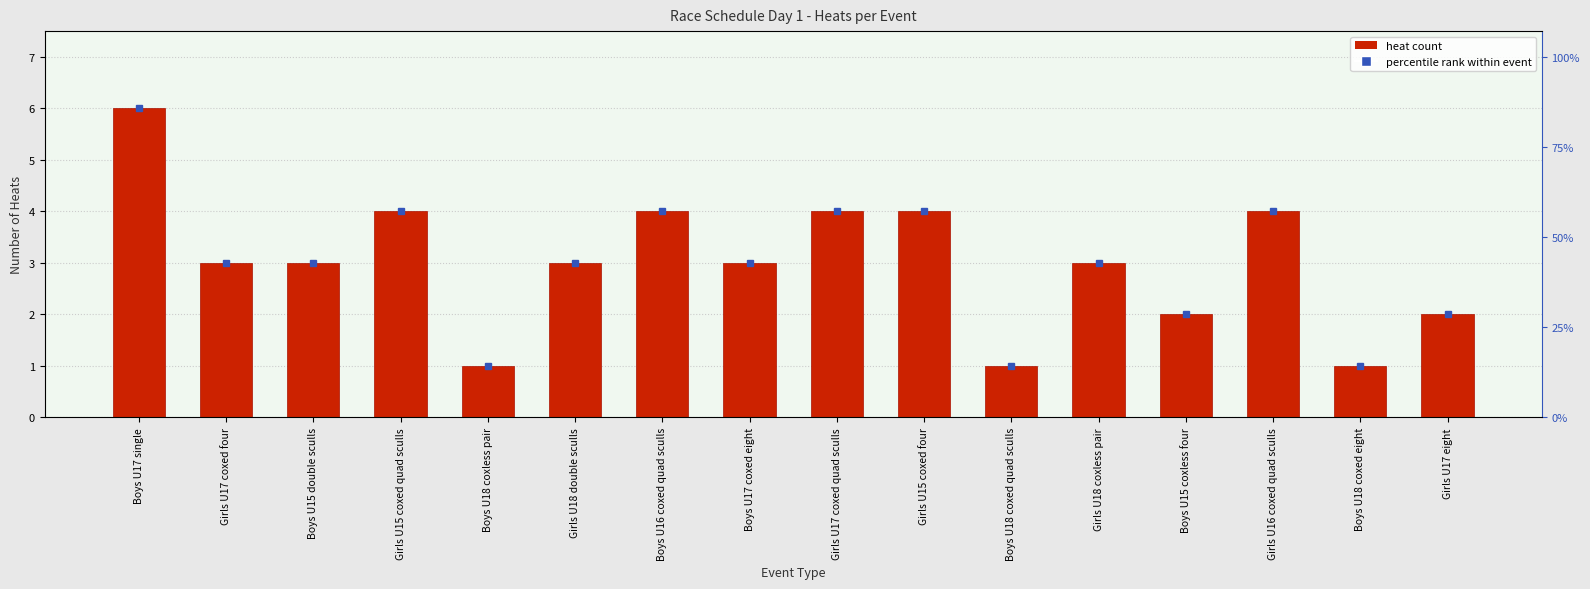

What is the difference between the maximum and minimum values?

5